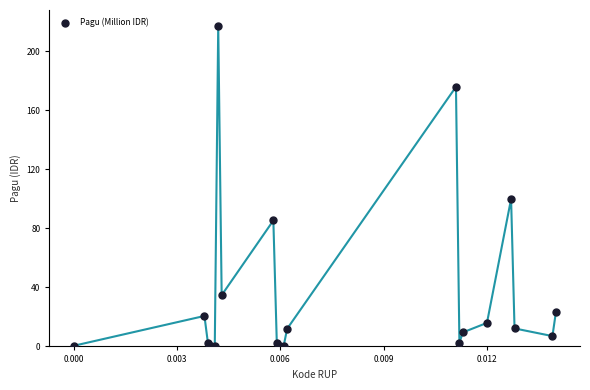

What Y value in the scatter plot is closest to 108?

100.0